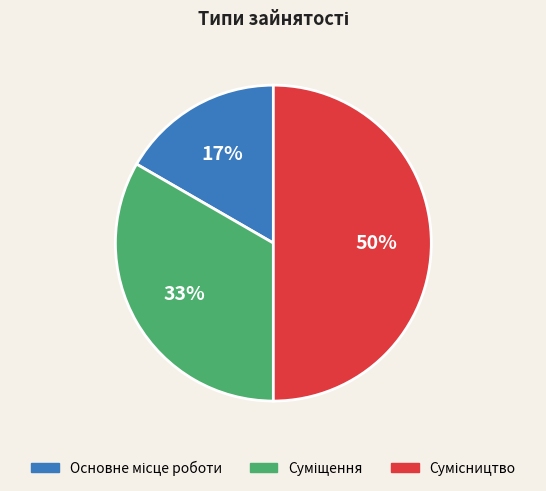

To the nearest percent, what is the average slice percentage?

33%